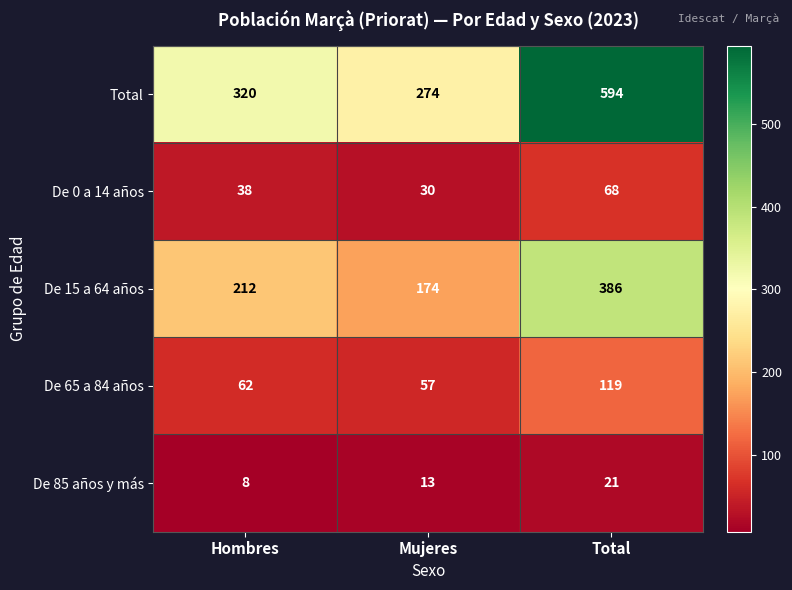

The value of Total at Total is 594. True or false?

True